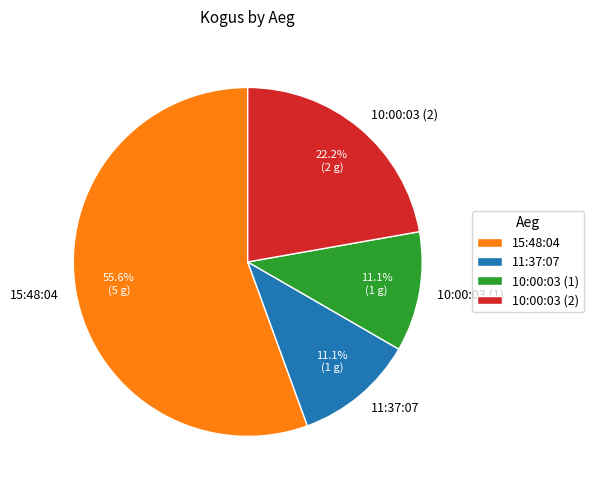

How many segments does this pie chart have?

4